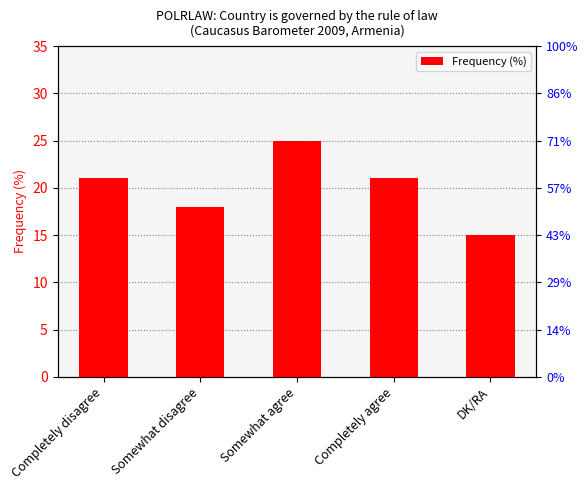

Reading right to left, list all the values displayed in this chart.

DK/RA=15	Completely agree=21	Somewhat agree=25	Somewhat disagree=18	Completely disagree=21